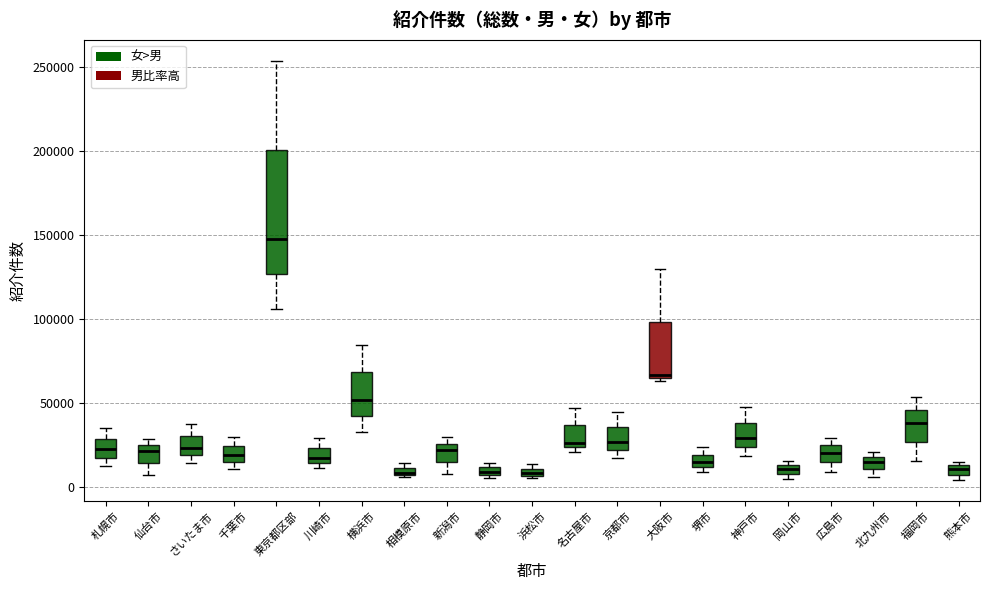

Which box is the tallest, from its lower edge to its upper edge?

東京都区部